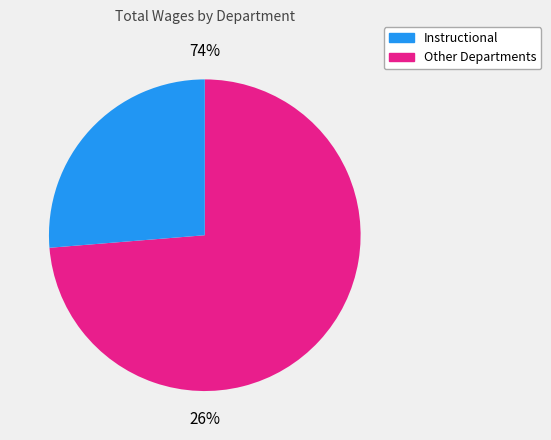

Is it true that Classified Hourly is 0% of the pie?

True